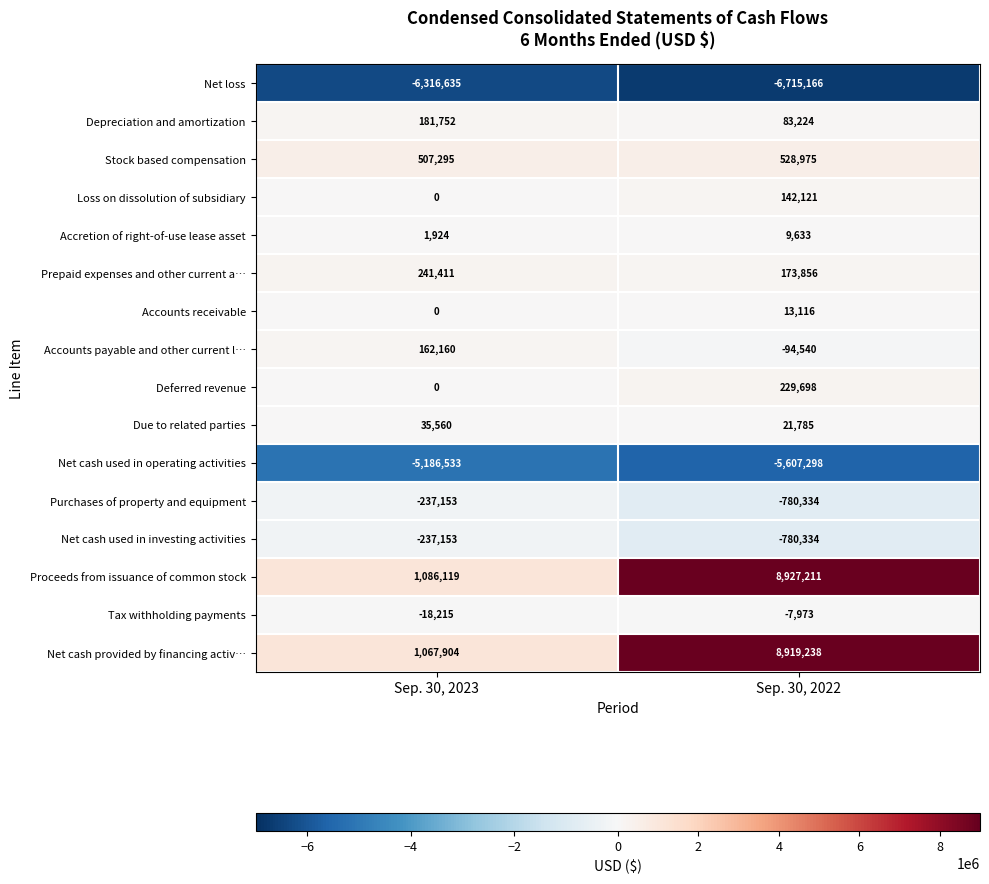

At which category is the sum across all series the highest?

Sep. 30, 2022